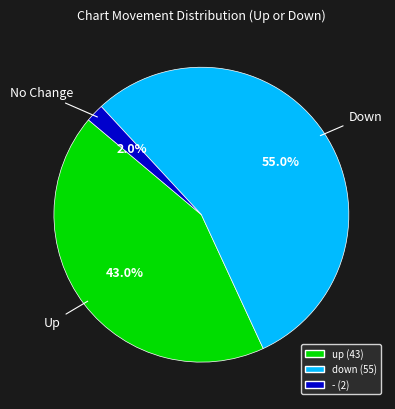

To the nearest percent, what is the difference between the - and up slice percentages?

41%